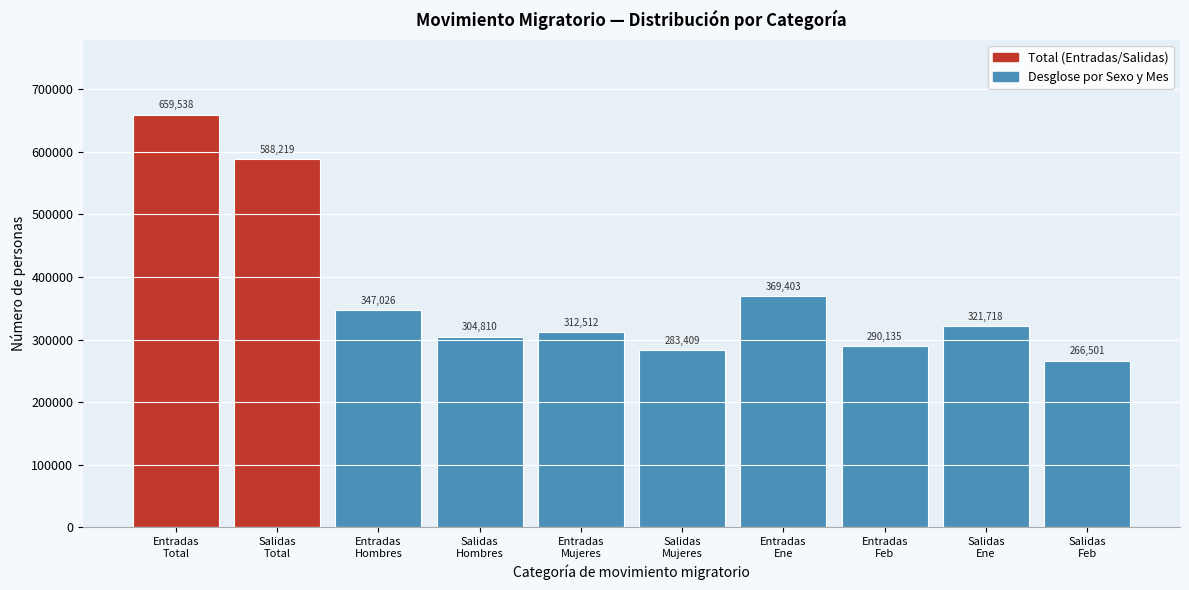

Reading right to left, extract all data points from this chart.

266501	321718	290135	369403	283409	312512	304810	347026	588219	659538